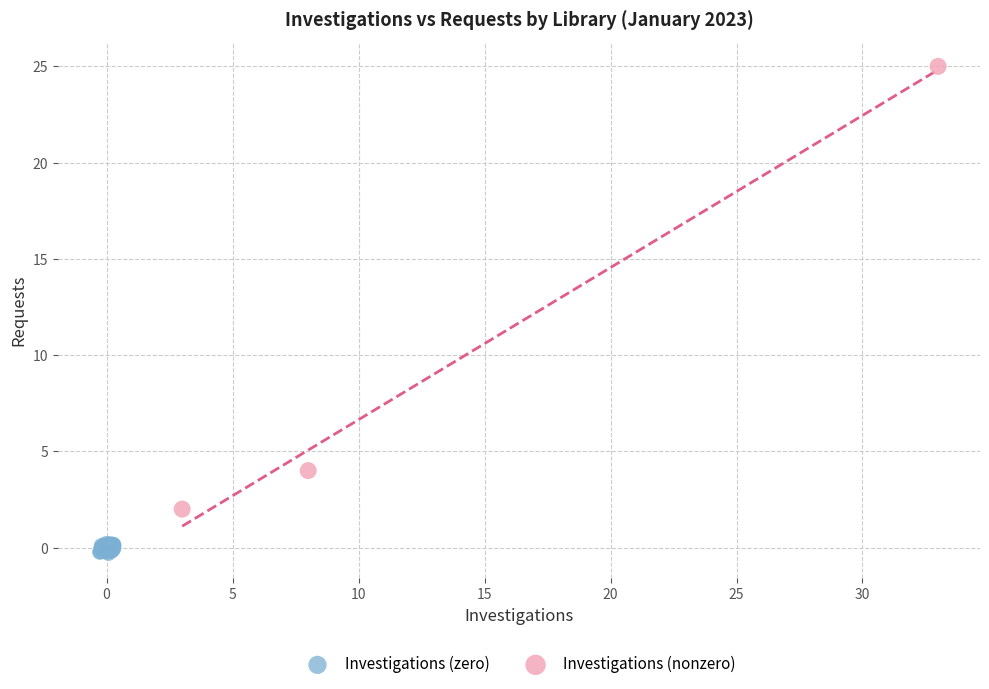

Which series has the widest spread of Y values?

Investigations (nonzero)